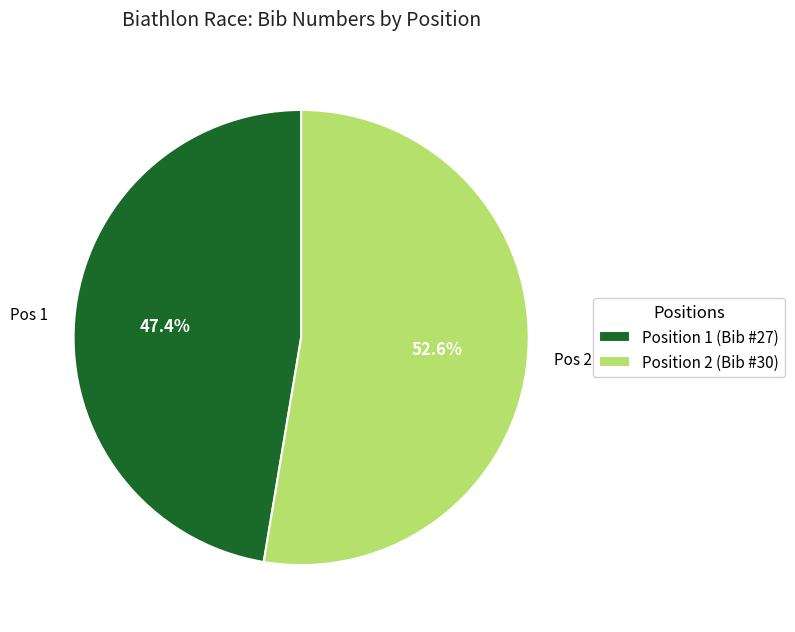

What is the smallest slice in the pie chart?

Position 1 (Bib #27)